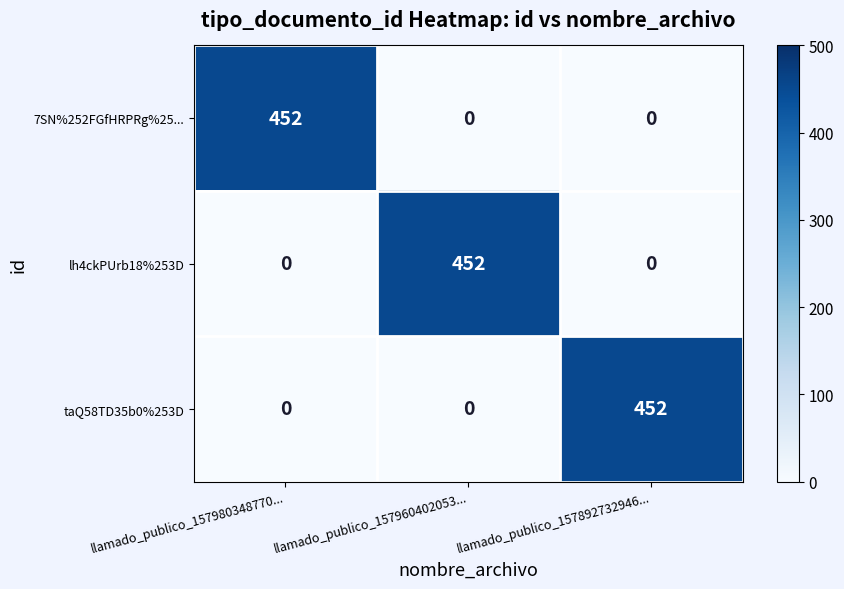

The value of 7SN%252FGfHRPRg%25... at llamado_publico_157892732946... is -263. True or false?

False